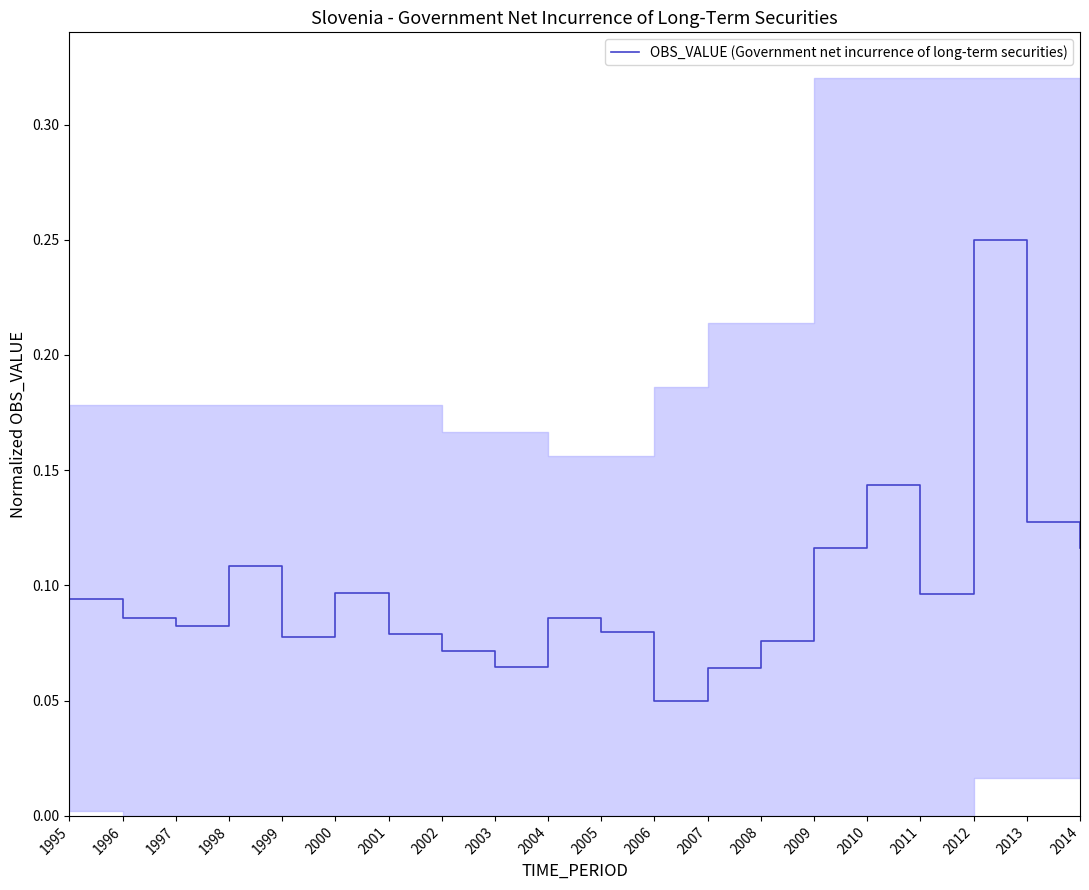

Is this an area chart (filled region under the line)?

No